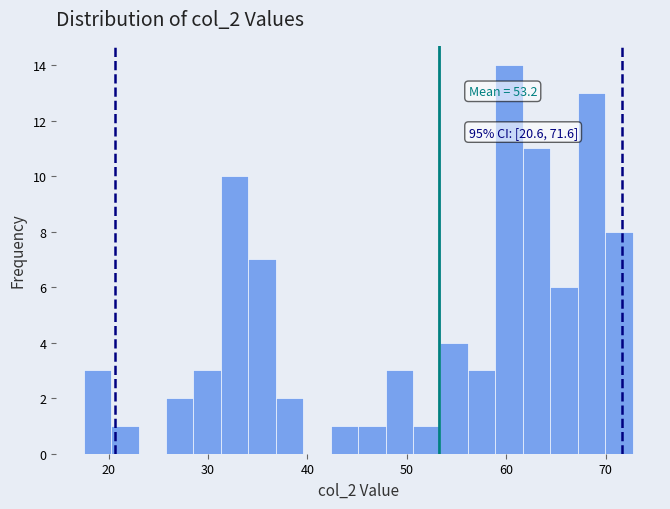

Around what value on the x-axis is the tallest bar? Give the approximate position of its centre, as read against the axis.

60